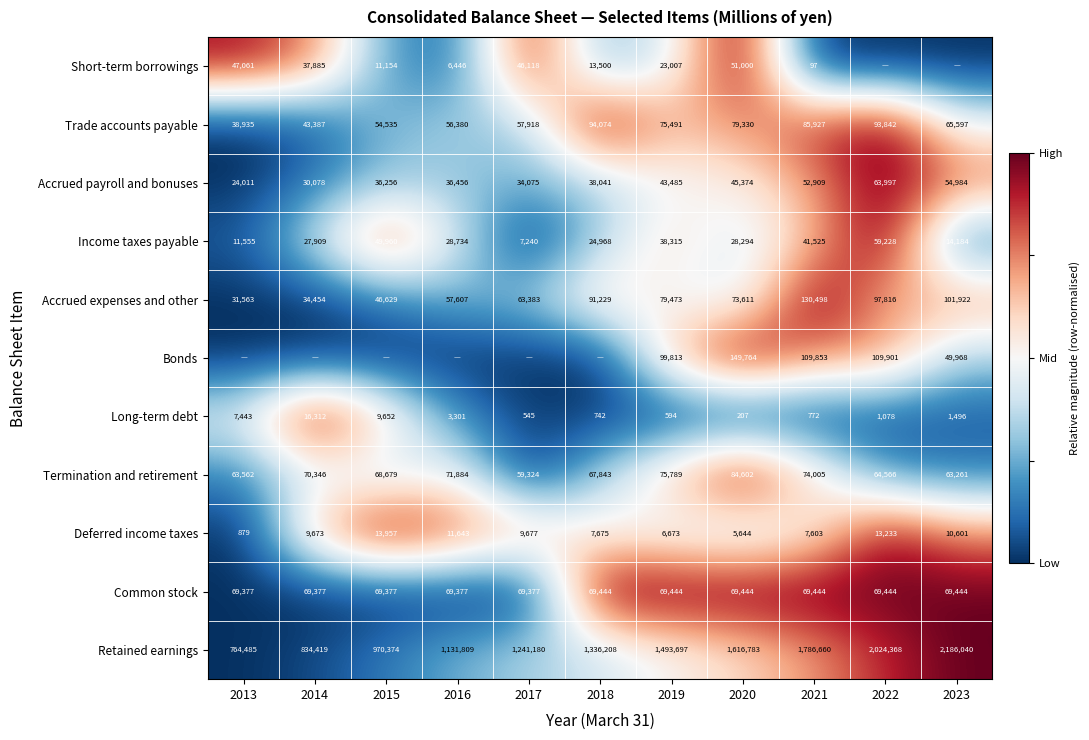

What is the highest value of the Accrued expenses and other series?

130498